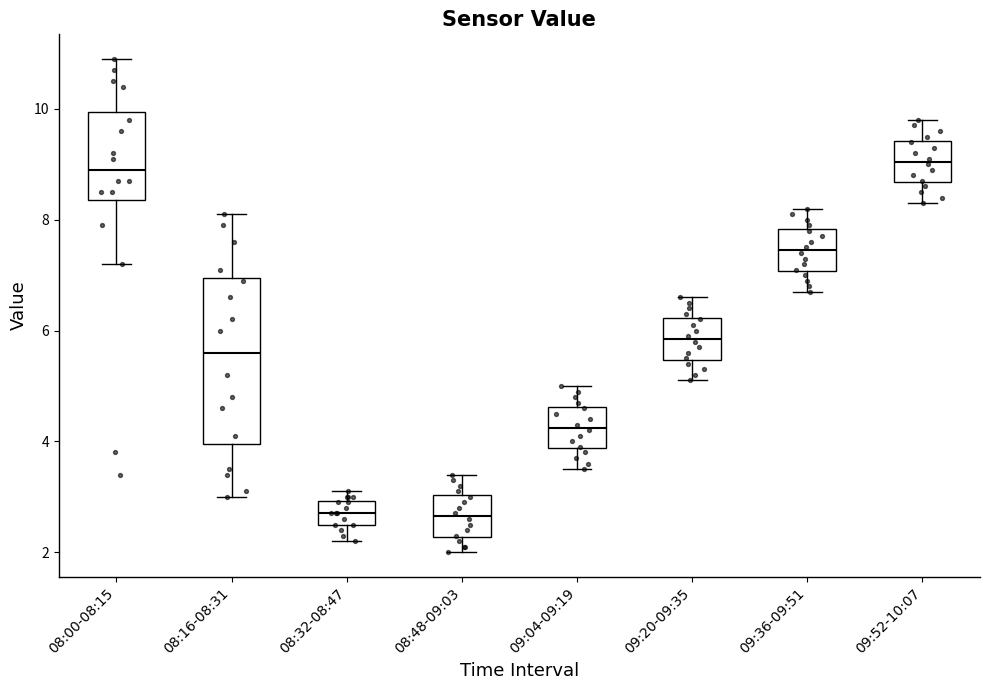

Reading left to right, transcribe this box plot: for each box, give where its median line is, the range the box spans, and where its two whiskers end, as read against the y-axis. The values are not printed on the chart, so give them approximately, as read against the axis.

08:00-08:15: median 9.0, box 8.4 to 10.0, whiskers 7.2 to 11.0
08:16-08:31: median 5.6, box 4.0 to 7.0, whiskers 3.0 to 8.2
08:32-08:47: median 2.8, box 2.6 to 3.0, whiskers 2.2 to 3.2
08:48-09:03: median 2.6, box 2.2 to 3.0, whiskers 2.0 to 3.4
09:04-09:19: median 4.2, box 3.8 to 4.6, whiskers 3.6 to 5.0
09:20-09:35: median 5.8, box 5.4 to 6.2, whiskers 5.2 to 6.6
09:36-09:51: median 7.4, box 7.0 to 7.8, whiskers 6.8 to 8.2
09:52-10:07: median 9.0, box 8.6 to 9.4, whiskers 8.4 to 9.8